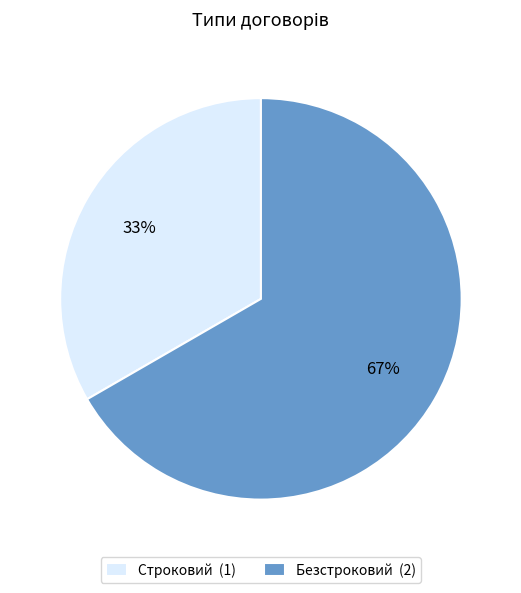

To the nearest percent, what percentage of the pie is Безстроковий?

67%